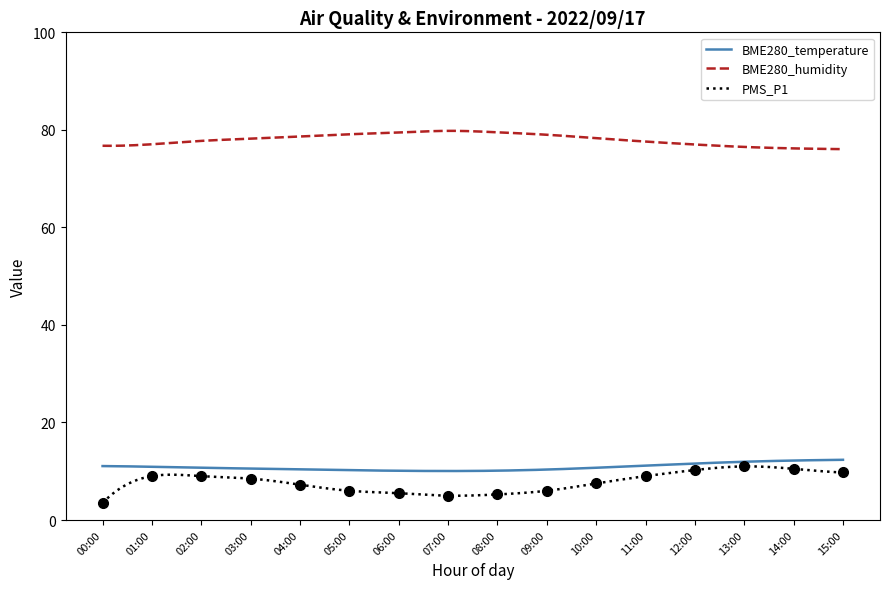

In BME280_humidity, how many points are higher than both neighbors (excluding endpoints)?

1